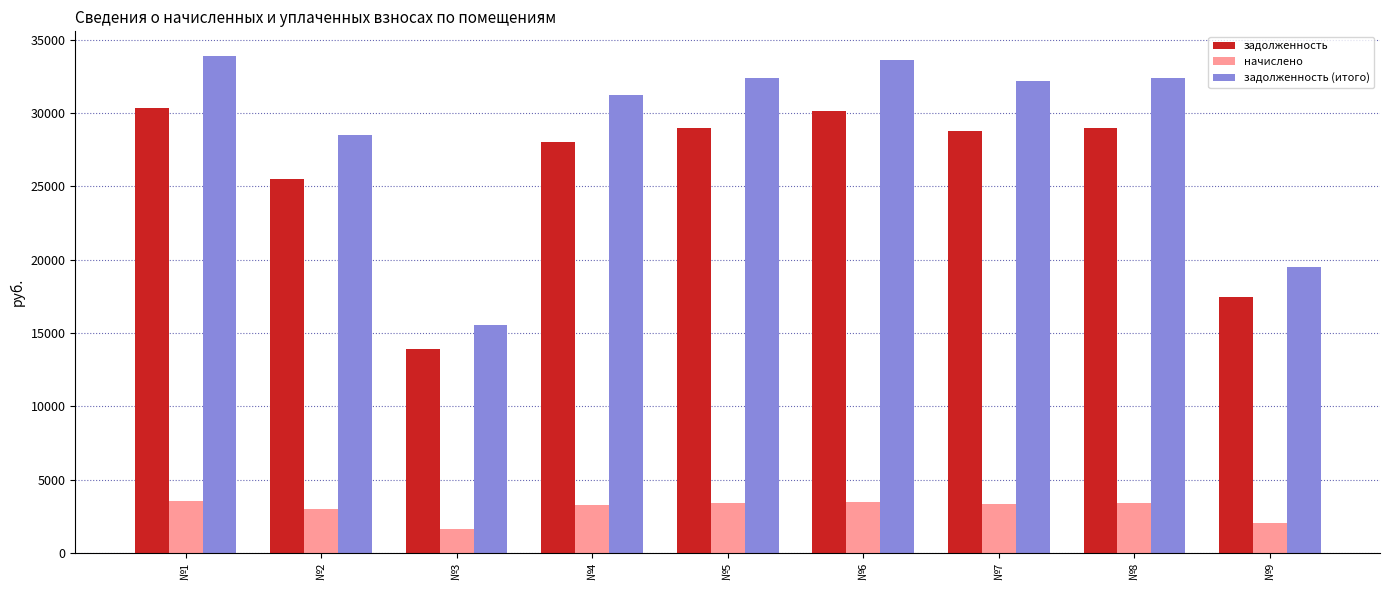

How many bars are there in each group?

3